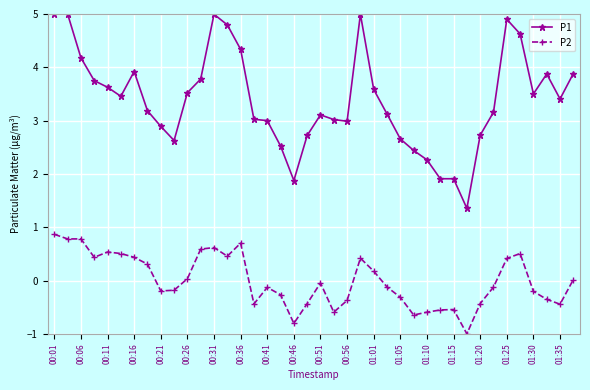

What is the value of the P1 point at the 7th from the left?

3.9